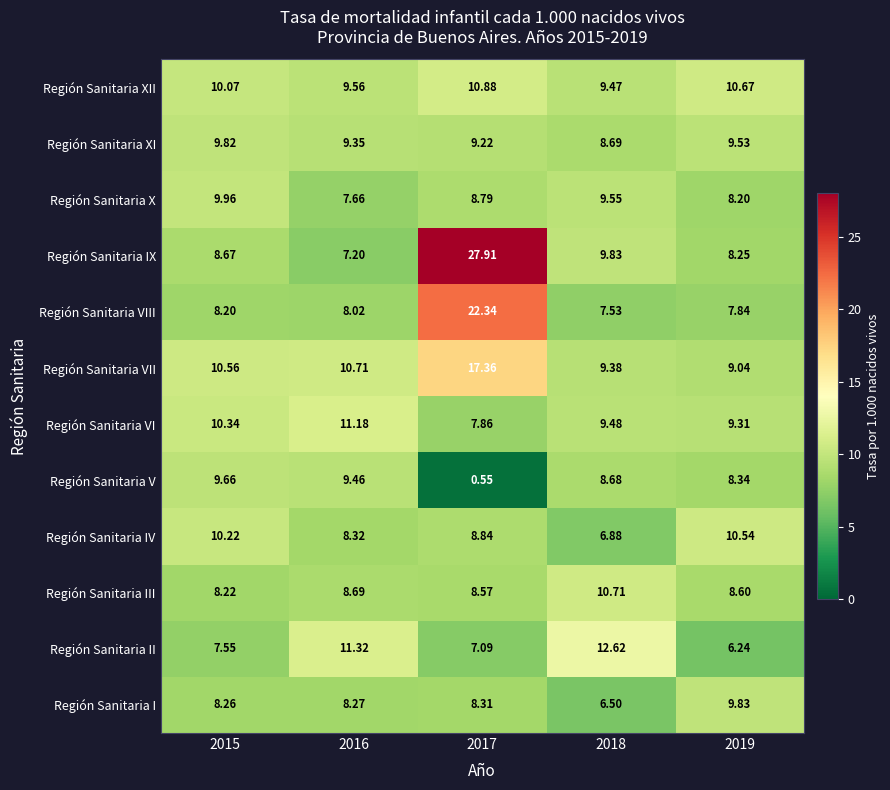

Which series has the largest total across all categories?

Región Sanitaria IX